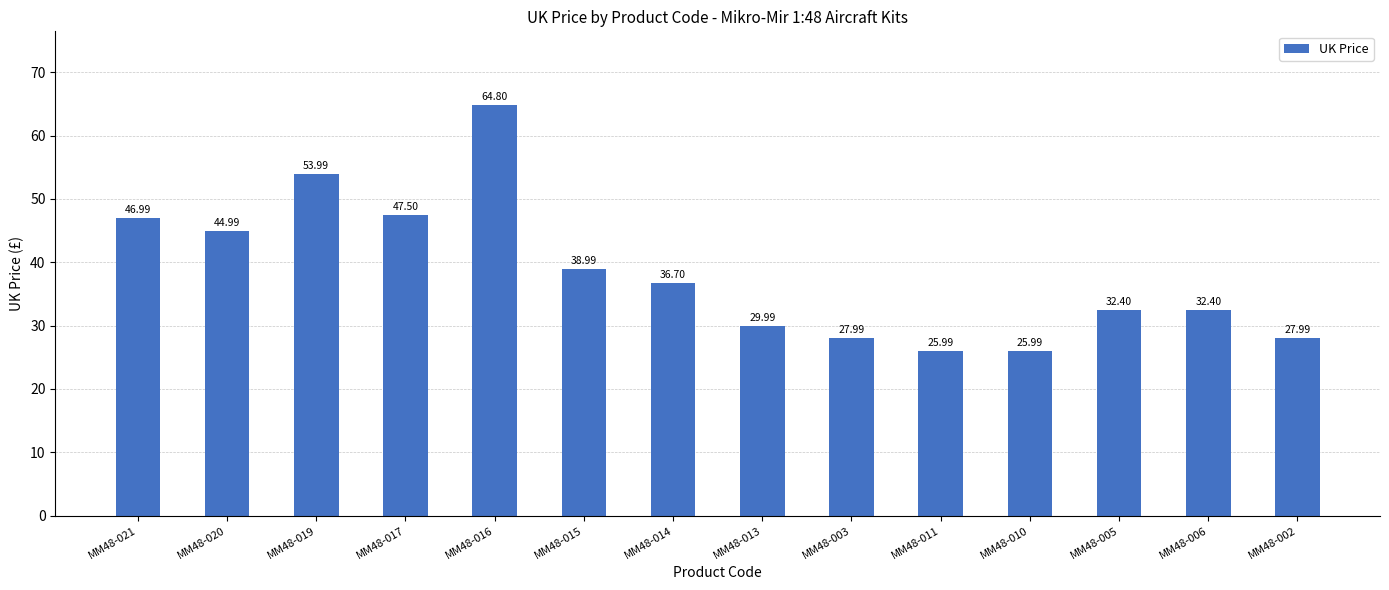

What is the value of the 3rd bar from the left?

54.0